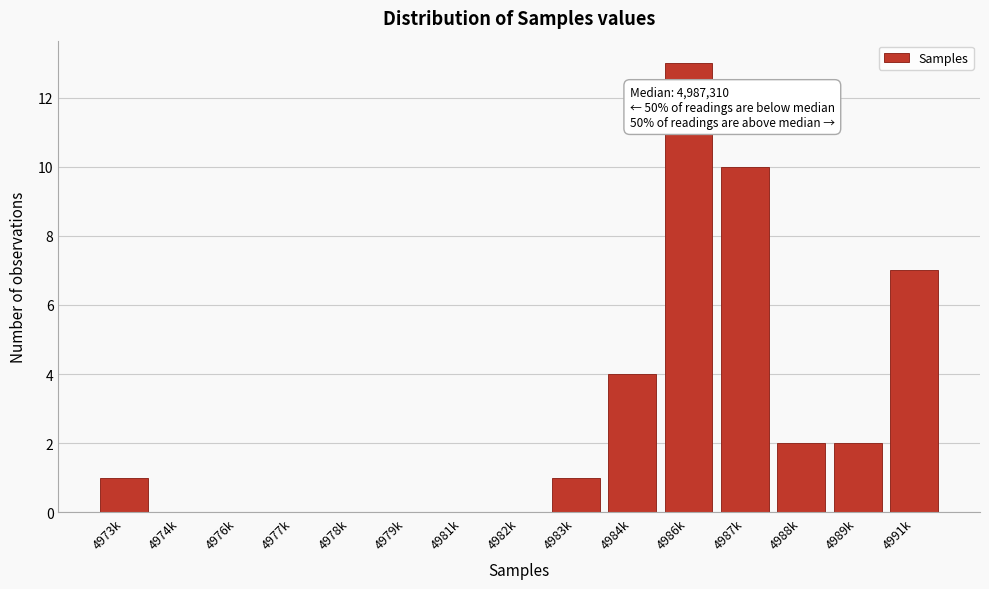

Reading right to left, transcribe all the data shown in this chart.

4991k=7	4989k=2	4988k=2	4987k=10	4986k=13	4984k=4	4983k=1	4982k=0	4981k=0	4979k=0	4978k=0	4977k=0	4976k=0	4974k=0	4973k=1